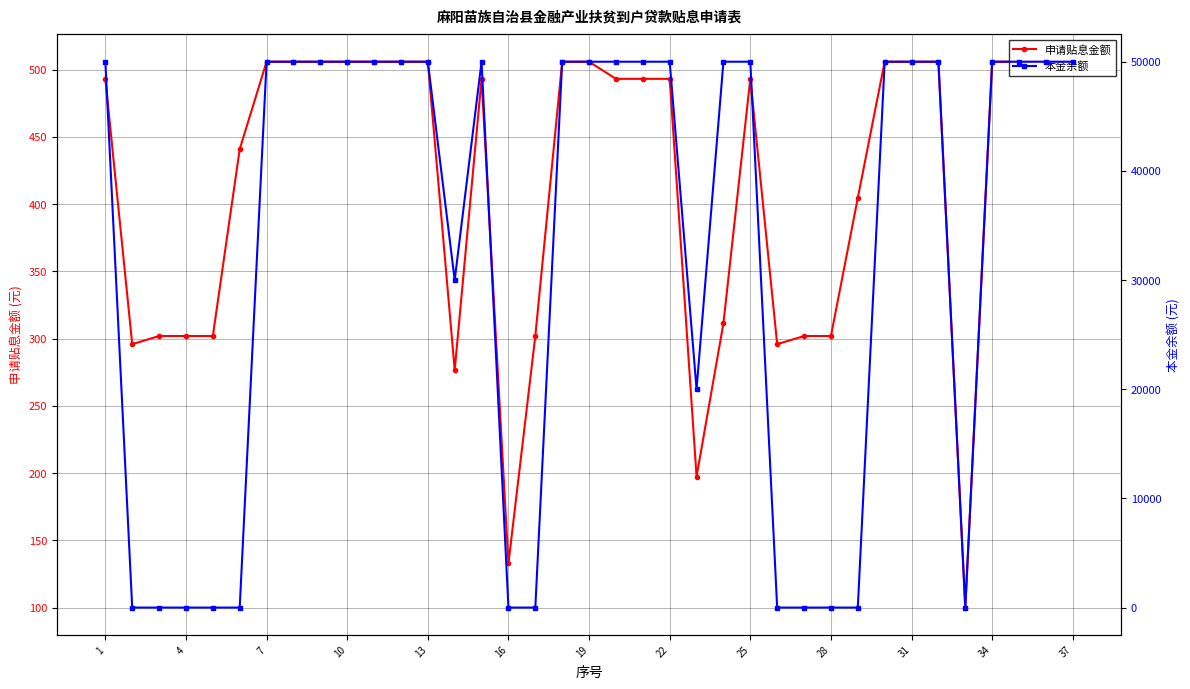

How many lines are shown in the chart?

2